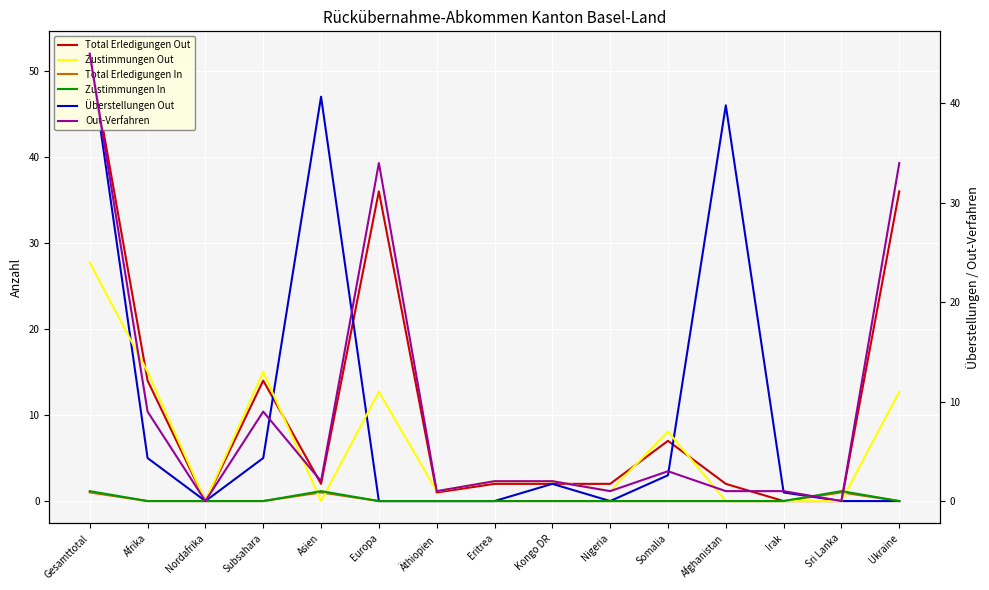

Between Äthiopien and Irak, which series saw the biggest shift?

Total Erledigungen Out